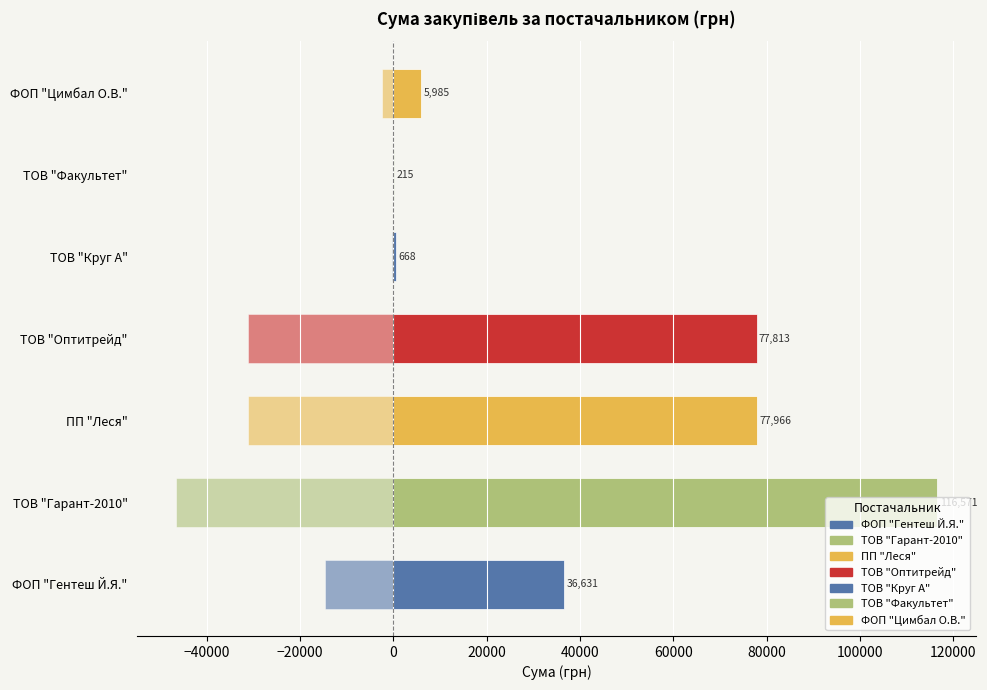

Which has a higher value, ФОП "Гентеш Й.Я." or ПП "Леся"?

ПП "Леся"